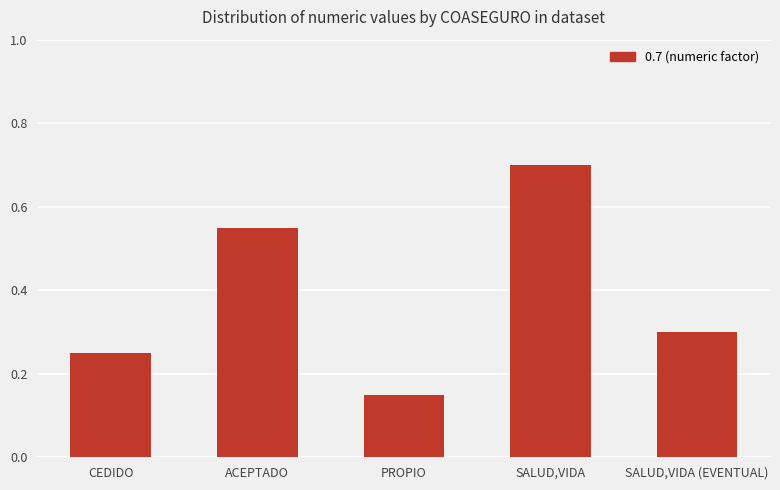

Between ACEPTADO and CEDIDO, which is larger?

ACEPTADO